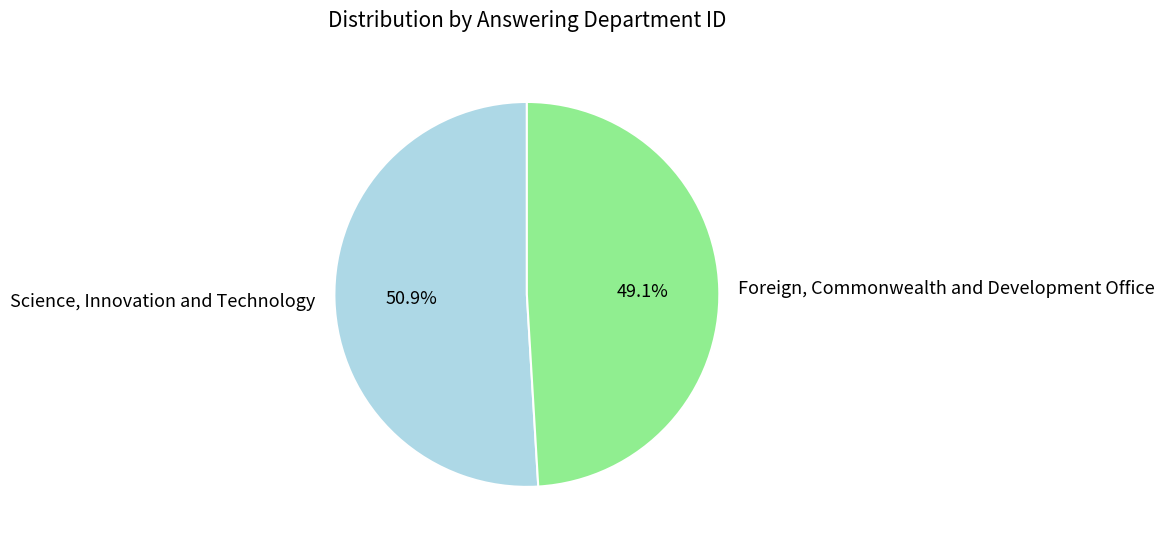

Which category has the smallest portion of the pie?

Foreign, Commonwealth and Development Office